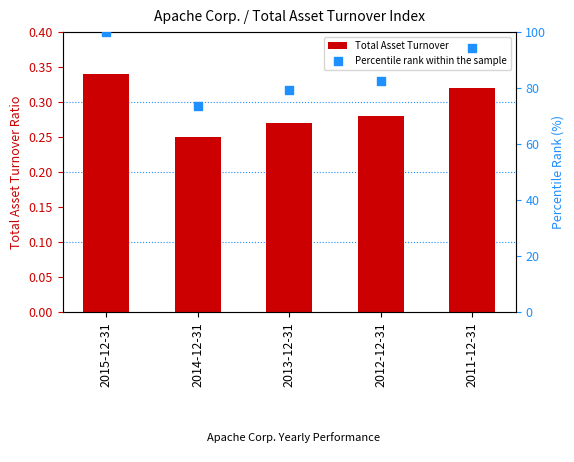

Which series has the largest total across all categories?

Percentile rank within the sample